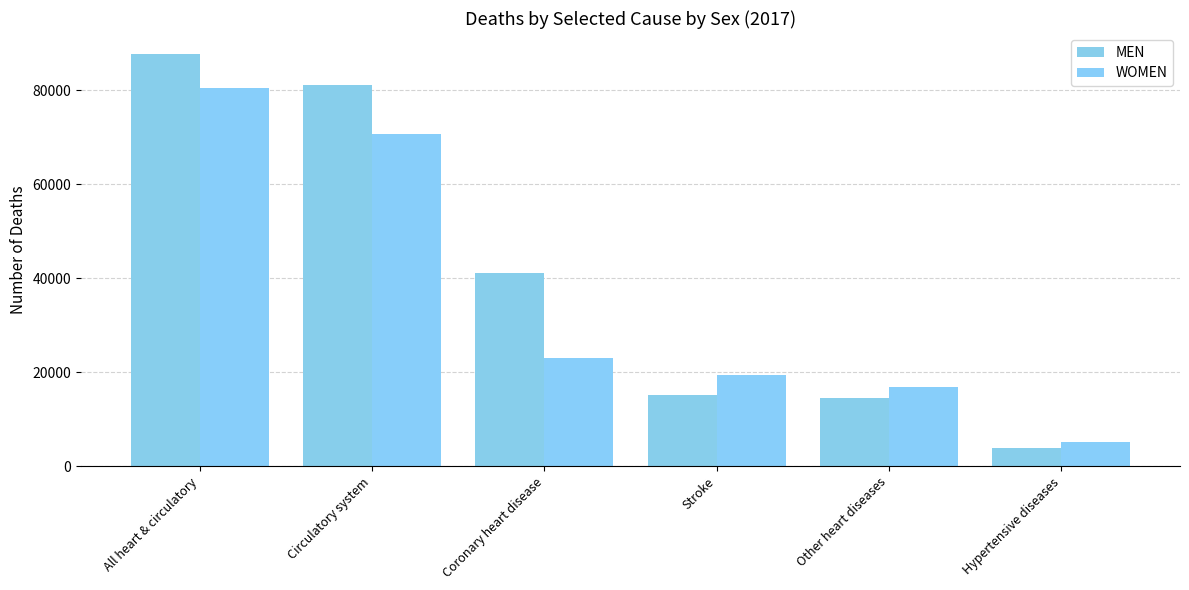

Is the value of MEN at Other heart diseases greater than the value of WOMEN at Other heart diseases?

No